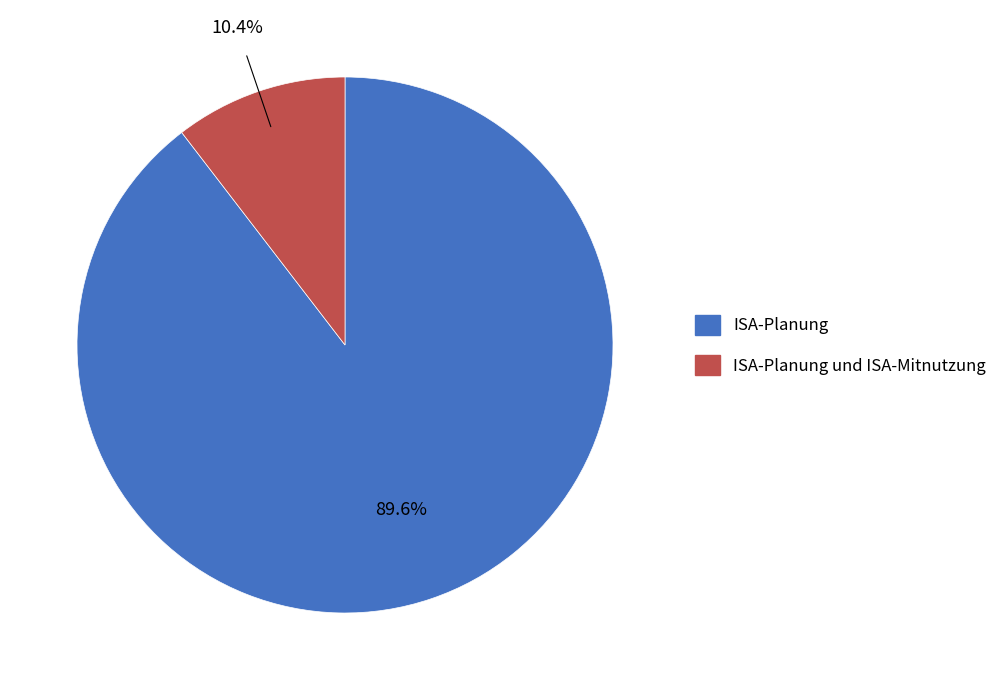

Between ISA-Planung und ISA-Mitnutzung and ISA-Planung, which is larger?

ISA-Planung